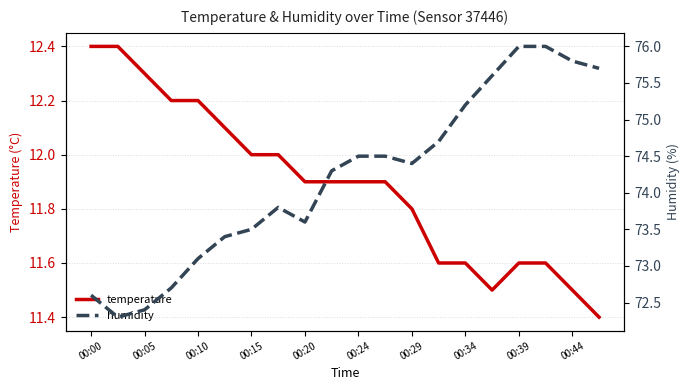

True or false: humidity has more than 0 points higher than both neighbors.

True